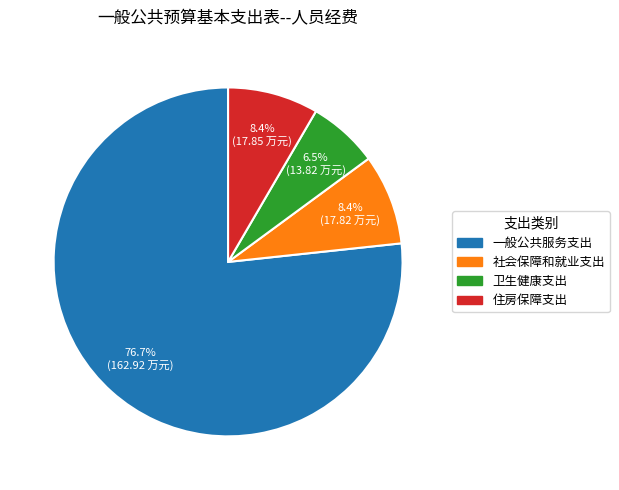

Between 社会保障和就业支出 and 一般公共服务支出, which is larger?

一般公共服务支出